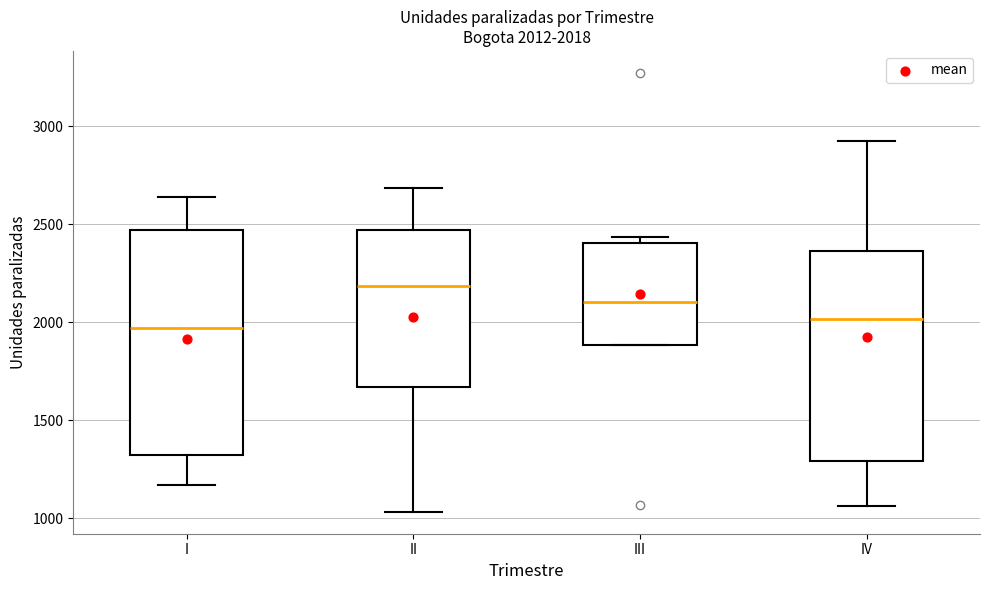

Comparing the boxes themselves (not the whiskers), which one is the tallest?

I